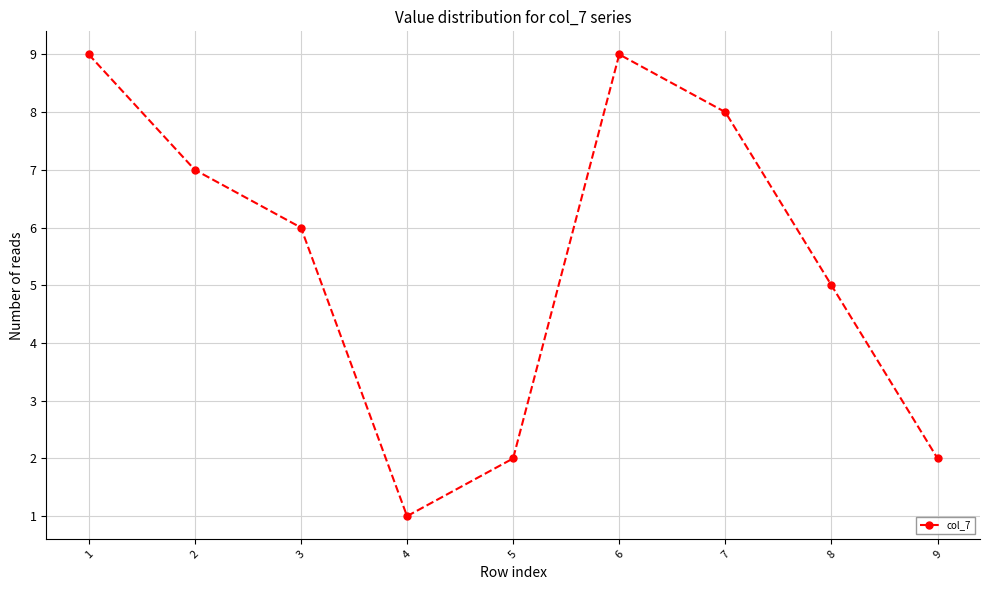

Reading right to left, extract all data points from this chart.

2	5	8	9	2	1	6	7	9